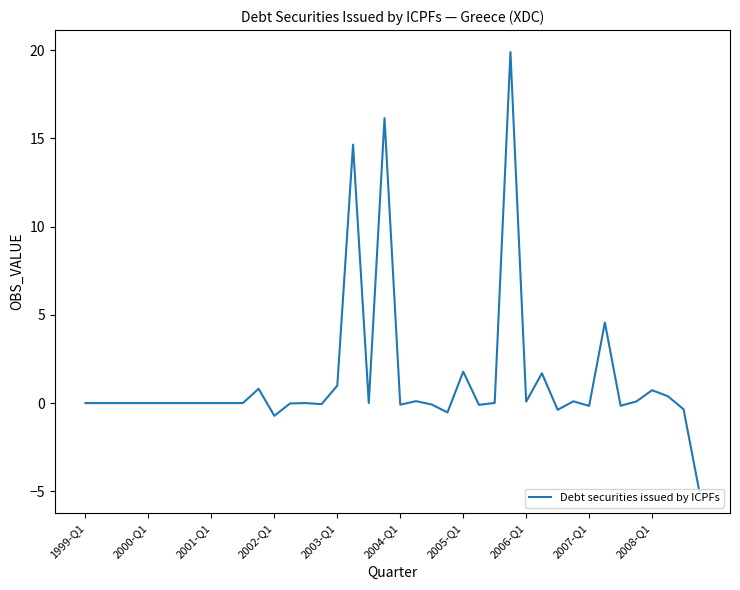

What is the smallest value displayed?

-5.0